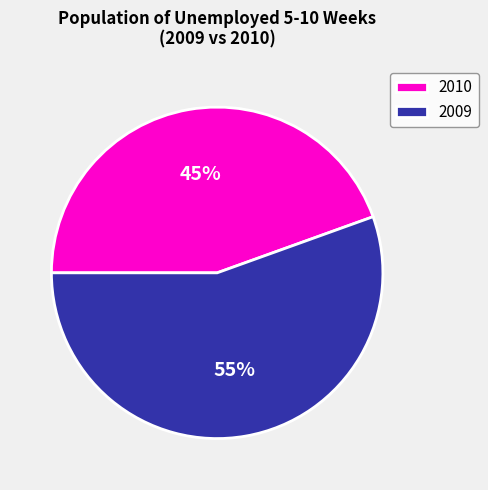

To the nearest percent, what percentage of the pie is 2009?

55%